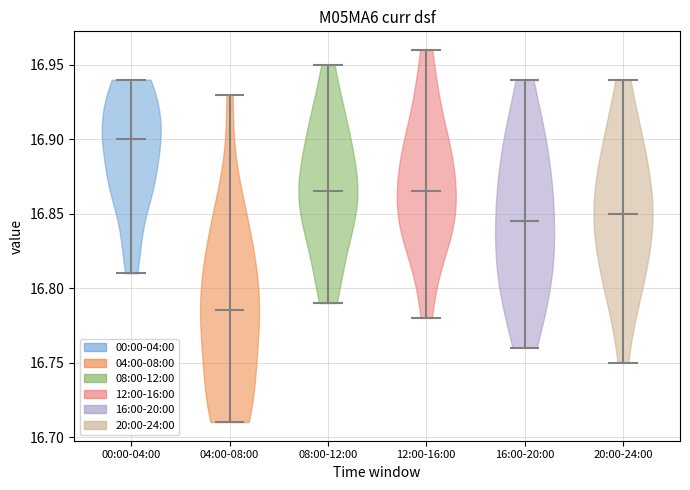

Reading left to right, read every violin against the y-axis: where its median line is, and the lowest and highest points it reaches. The values are not printed on the chart, so give them approximately, as read against the axis.

00:00-04:00: median line 16.900, lowest point 16.810, highest point 16.940
04:00-08:00: median line 16.785, lowest point 16.710, highest point 16.930
08:00-12:00: median line 16.865, lowest point 16.790, highest point 16.950
12:00-16:00: median line 16.865, lowest point 16.780, highest point 16.960
16:00-20:00: median line 16.845, lowest point 16.760, highest point 16.940
20:00-24:00: median line 16.850, lowest point 16.750, highest point 16.940